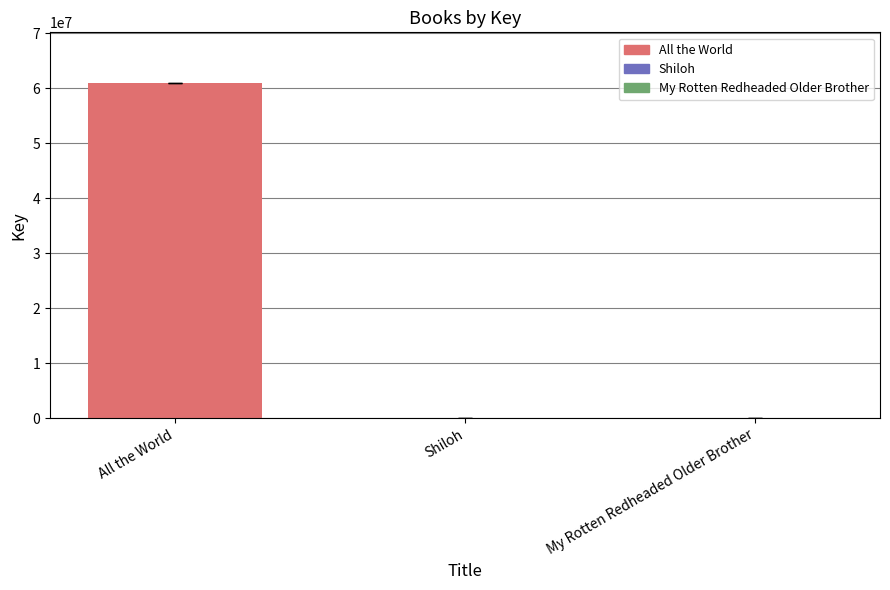

The chart shows a value of 22952545 at All the World. True or false?

False